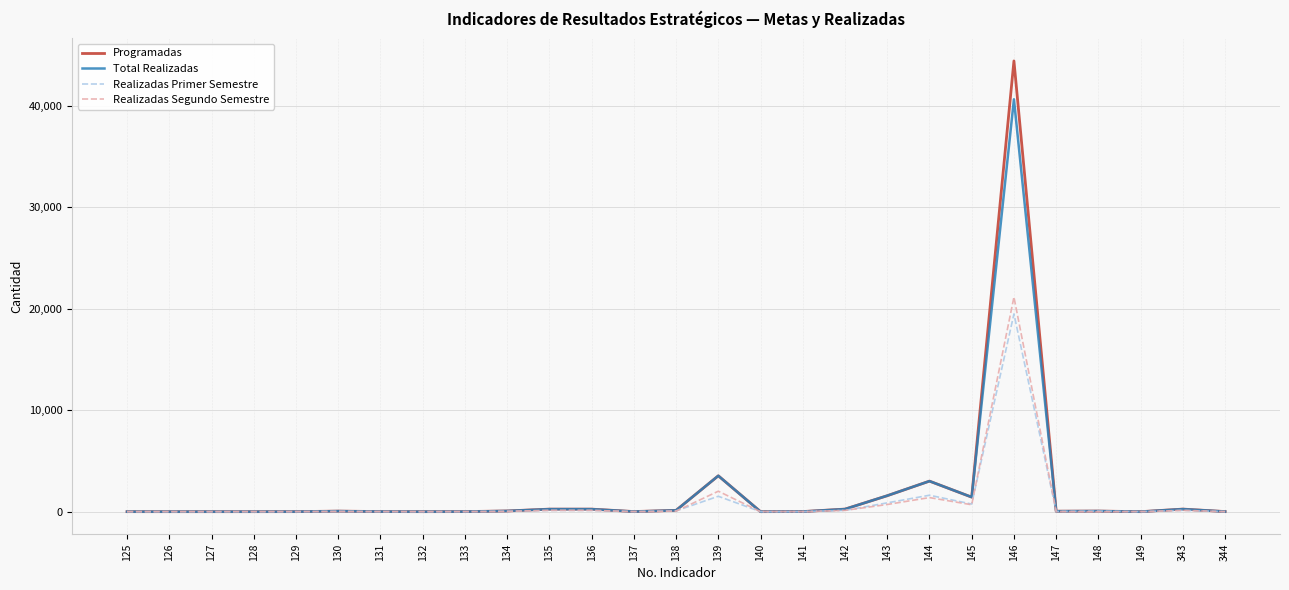

Is the value of Programadas at 129 greater than the value of Realizadas Primer Semestre at 139?

No